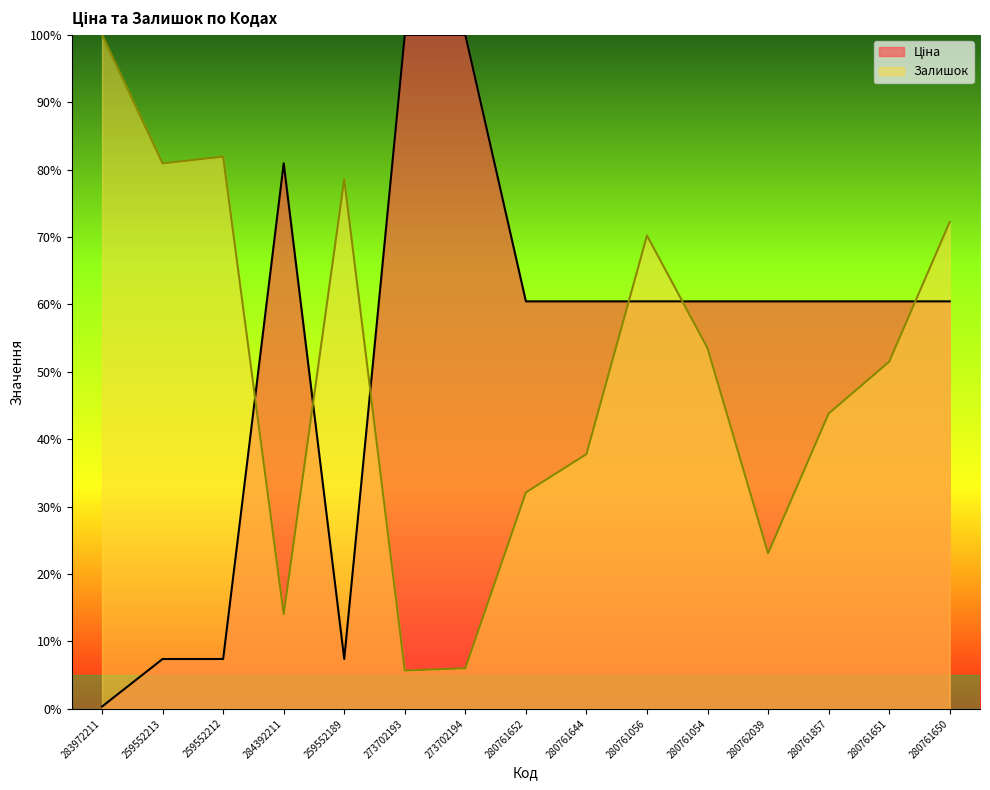

What is the average value of the Залишок series?

50.1